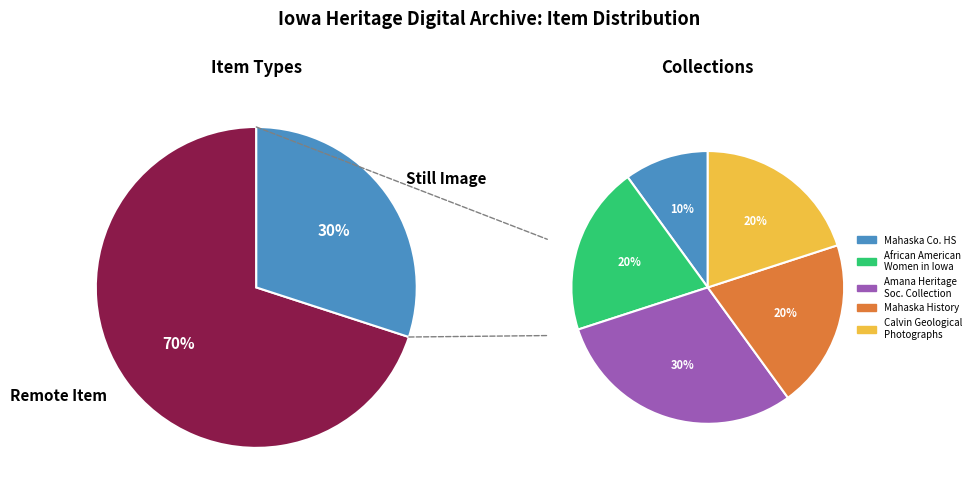

The Still Image slice represents 19% of the pie. True or false?

False